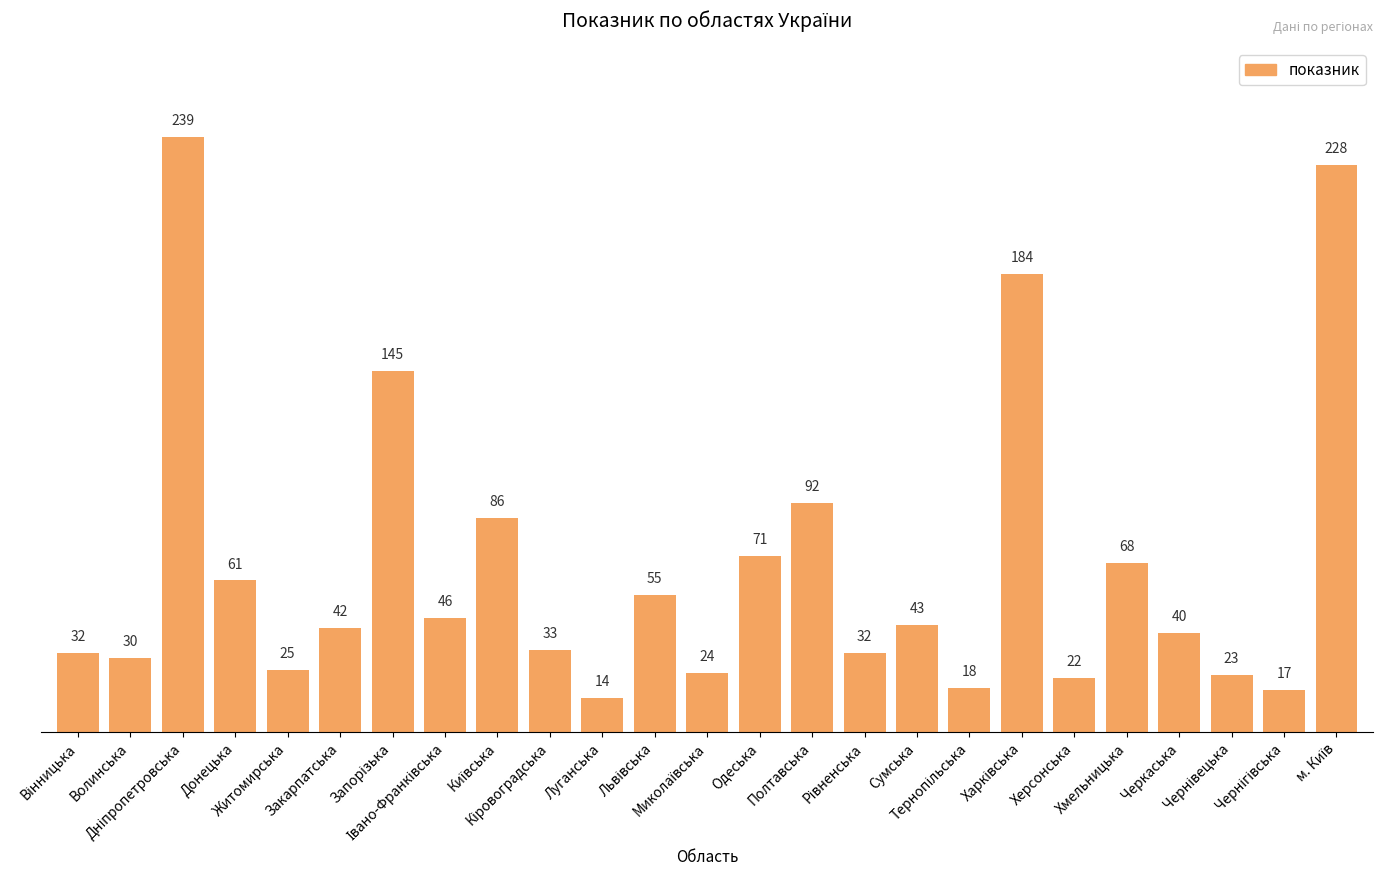

How many bars are there in total?

25